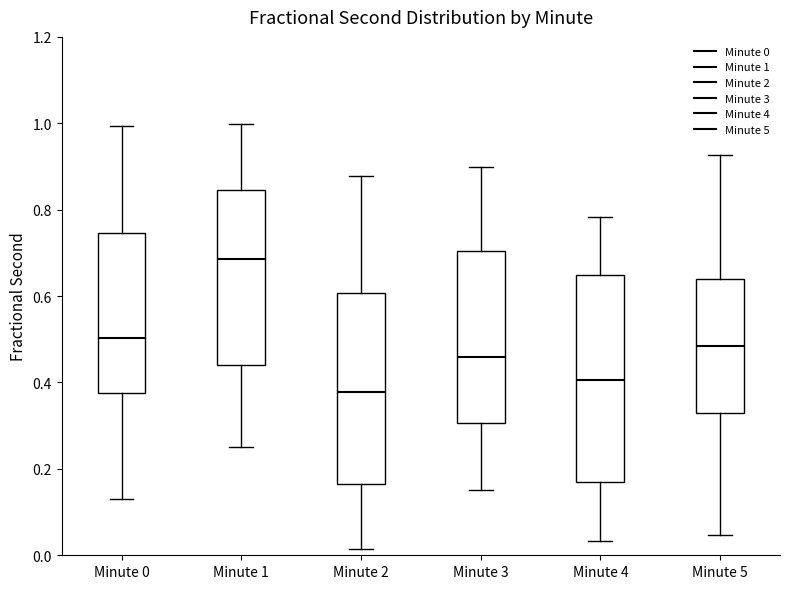

Which box has the lowest median line?

Minute 2